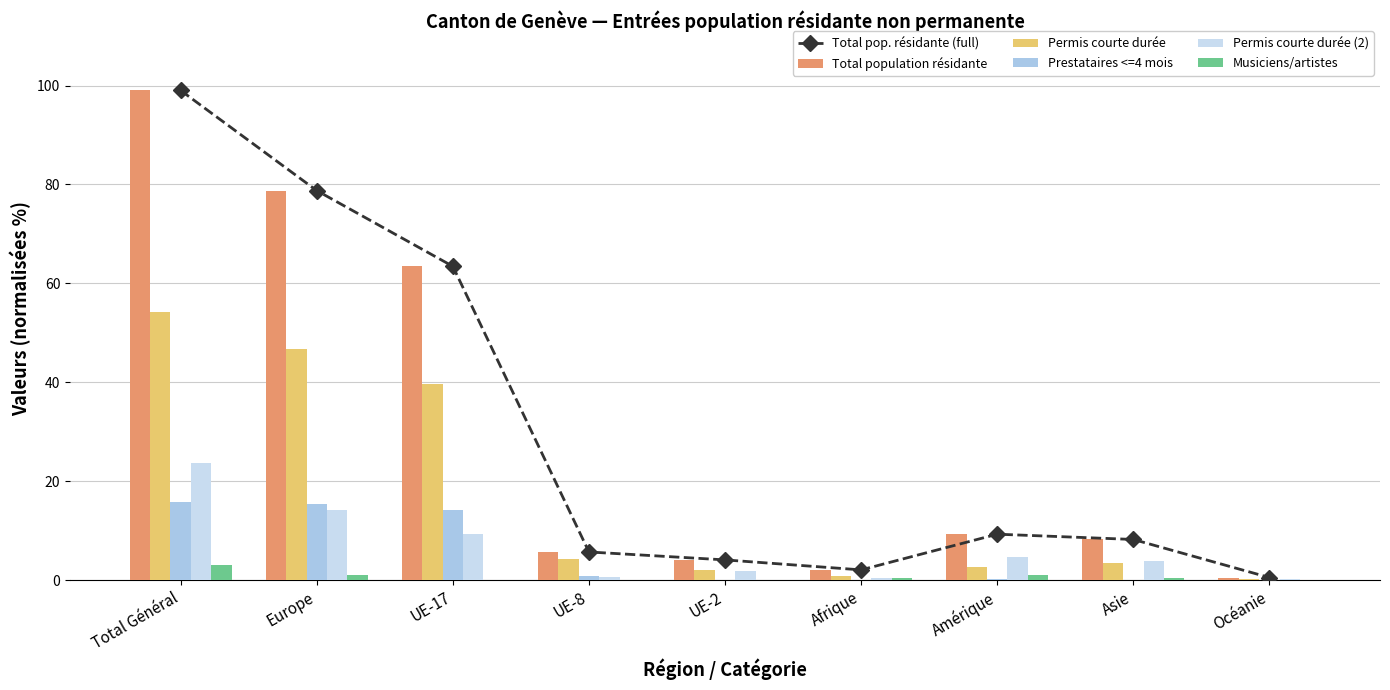

How many values in the Musiciens/artistes series exceed 0?

7